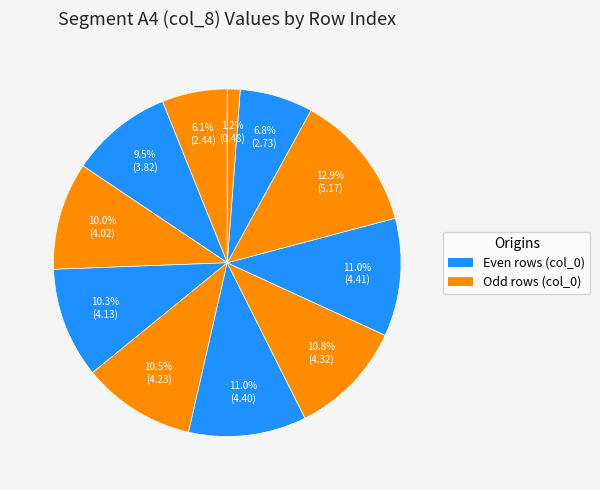

To the nearest percent, what is the average slice percentage?

9%